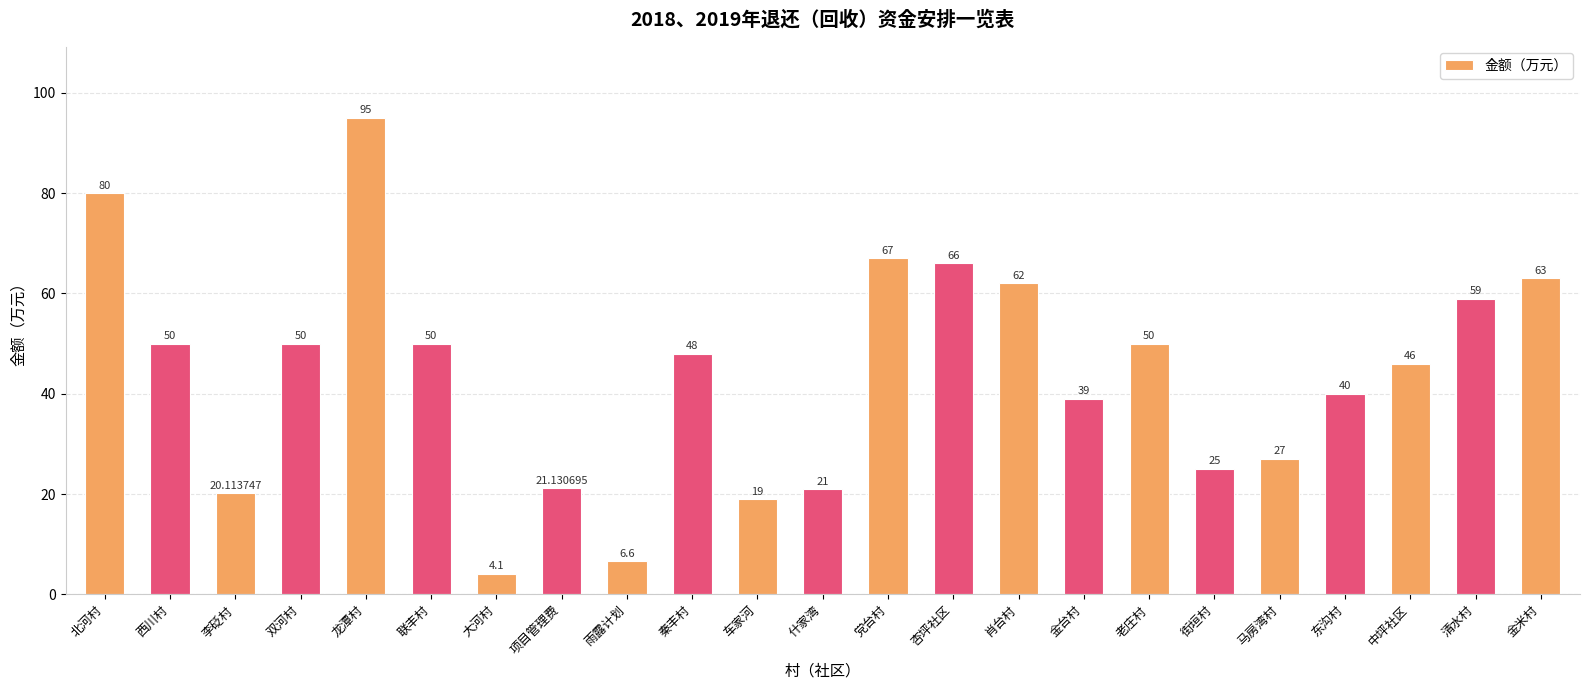

Are the bars grouped side by side (vs. stacked)?

No